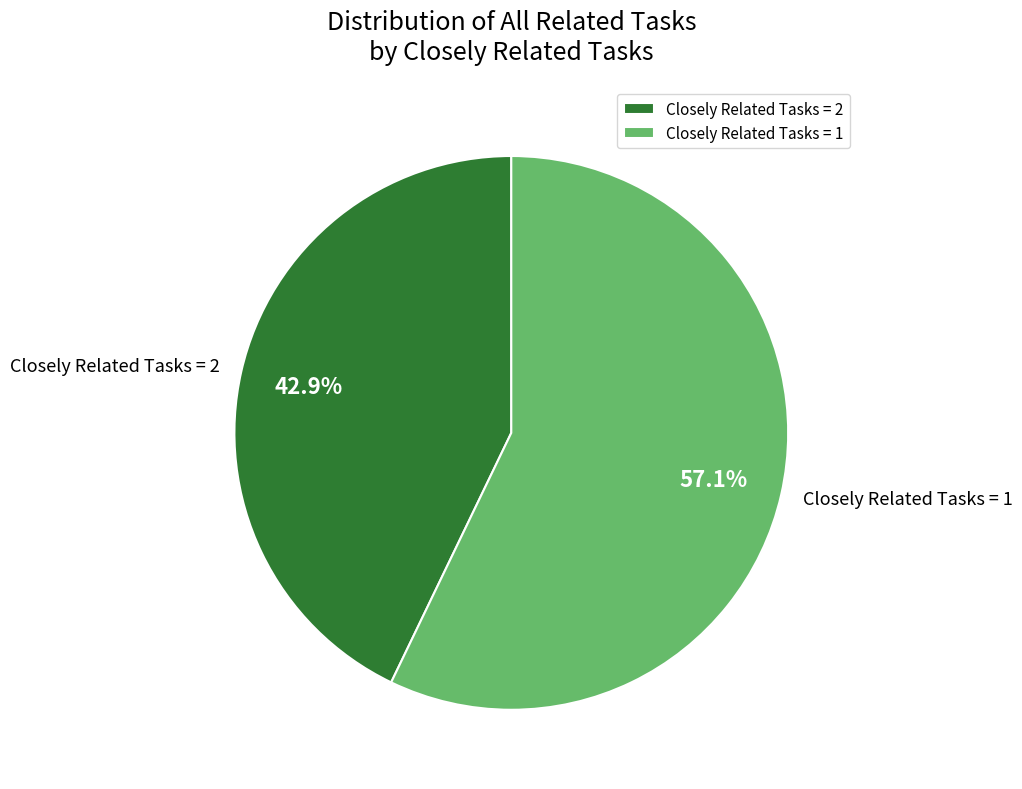

To the nearest percent, what is the average slice percentage?

50%